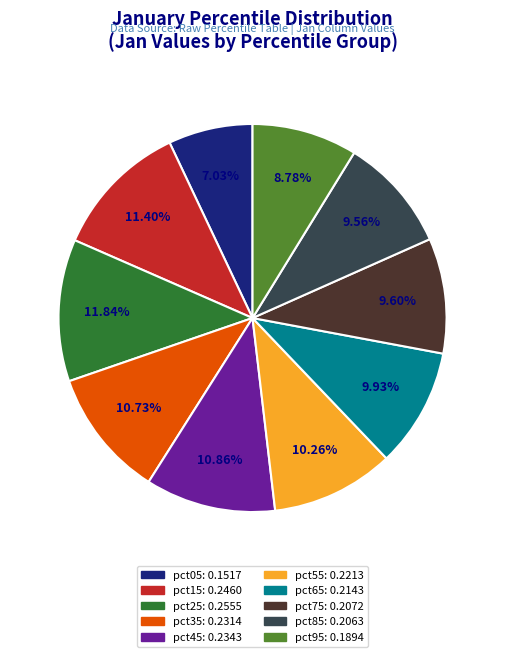

Which has a higher value, pct35: 0.2314 or pct85: 0.2063?

pct35: 0.2314